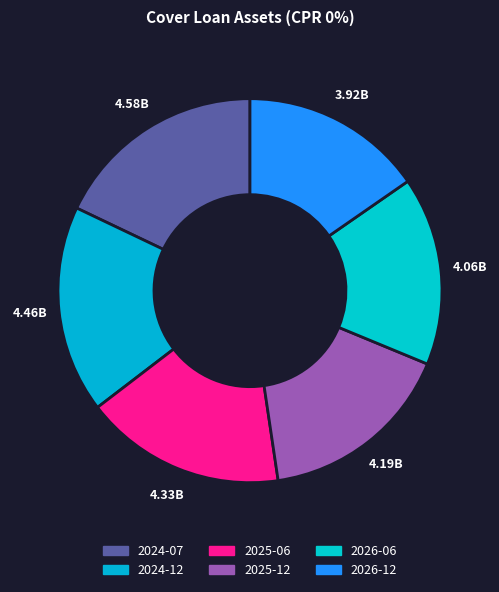

To the nearest percent, what is the difference between the largest and smallest slice percentages?

3%